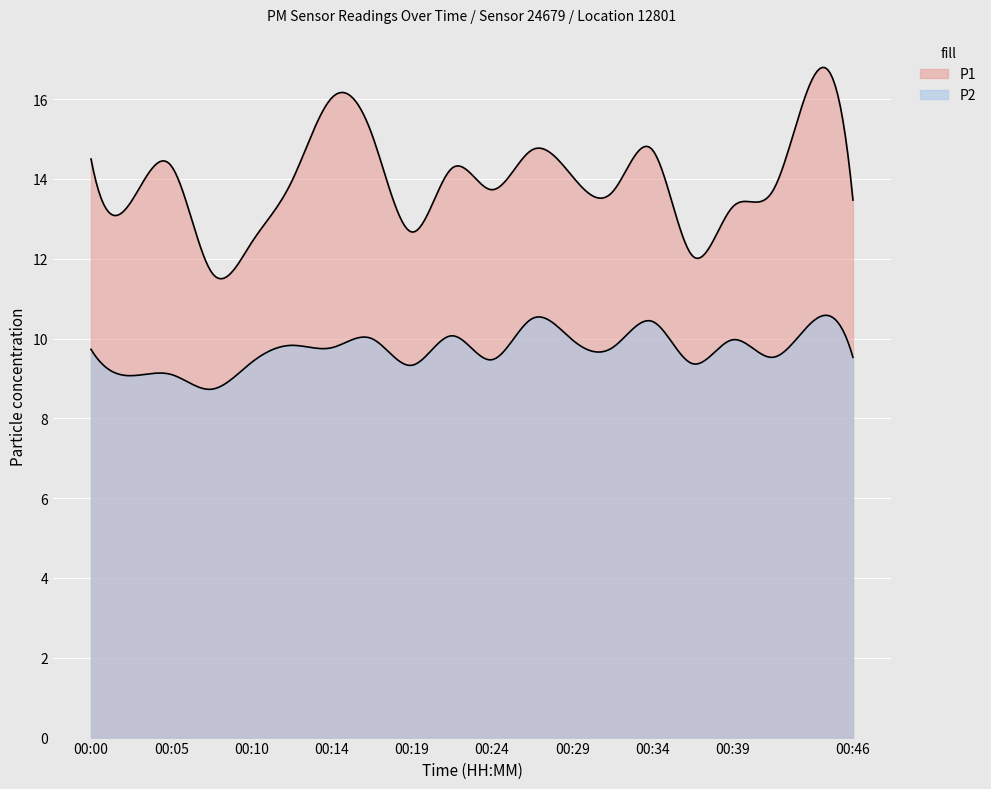

How many values in the P2 series are below 9?

1